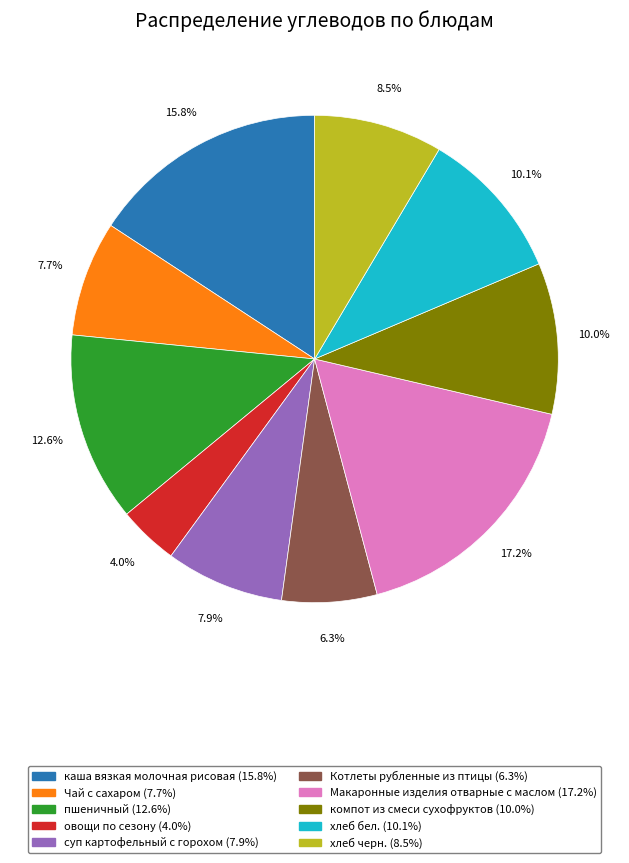

Does any single category account for the majority?

No